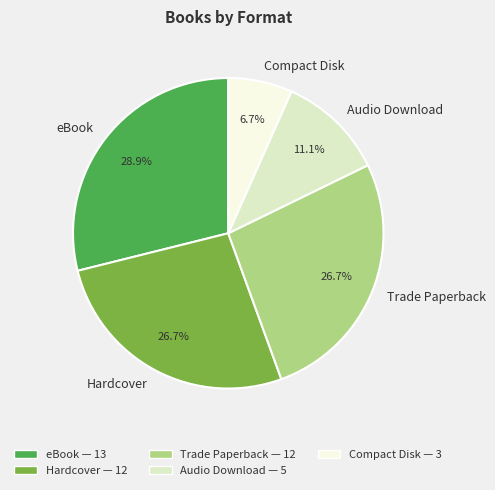

Which has a higher value, Hardcover or Compact Disk?

Hardcover